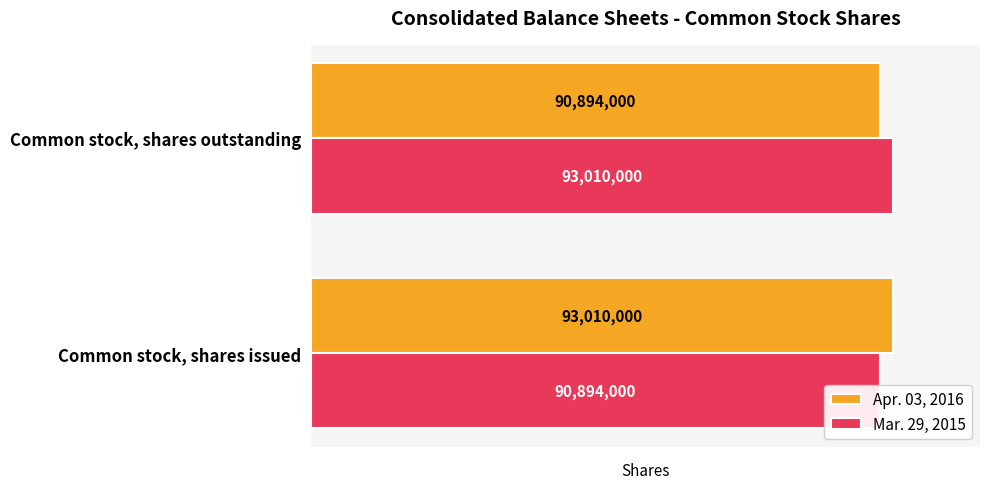

Is it true that Mar. 29, 2015 equals 142191297 at Common stock, shares issued?

False